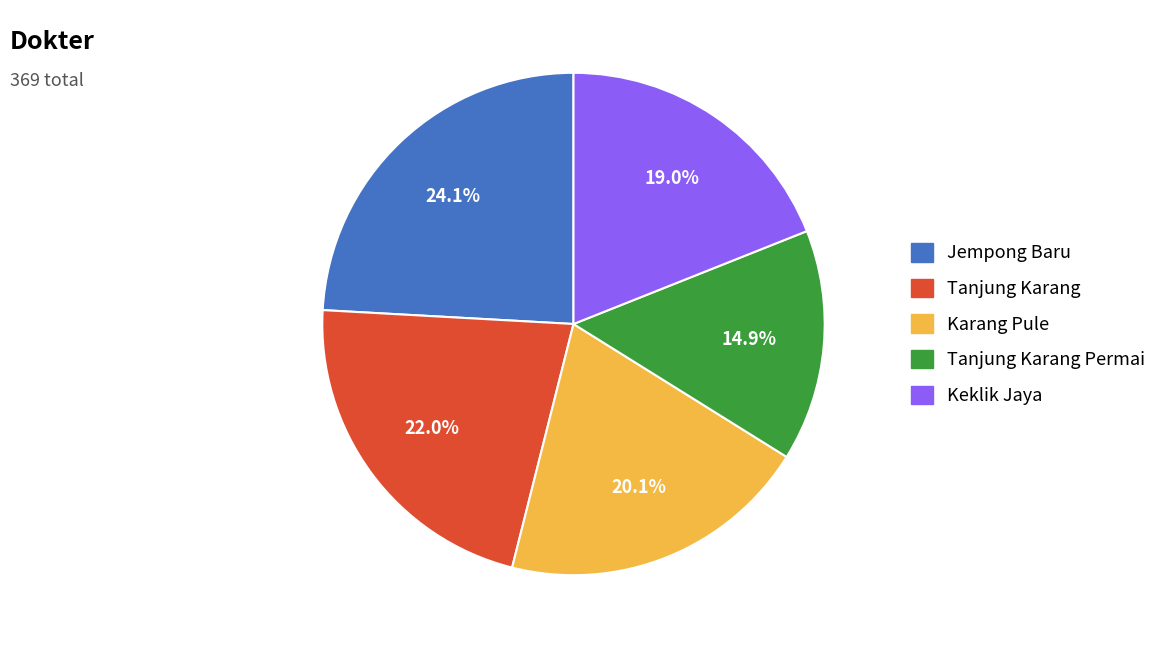

Does any single category account for the majority?

No